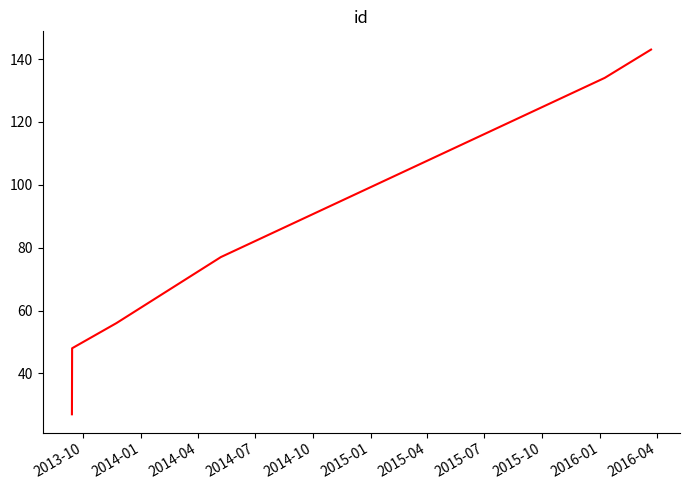

What is the maximum value shown in the chart?

143